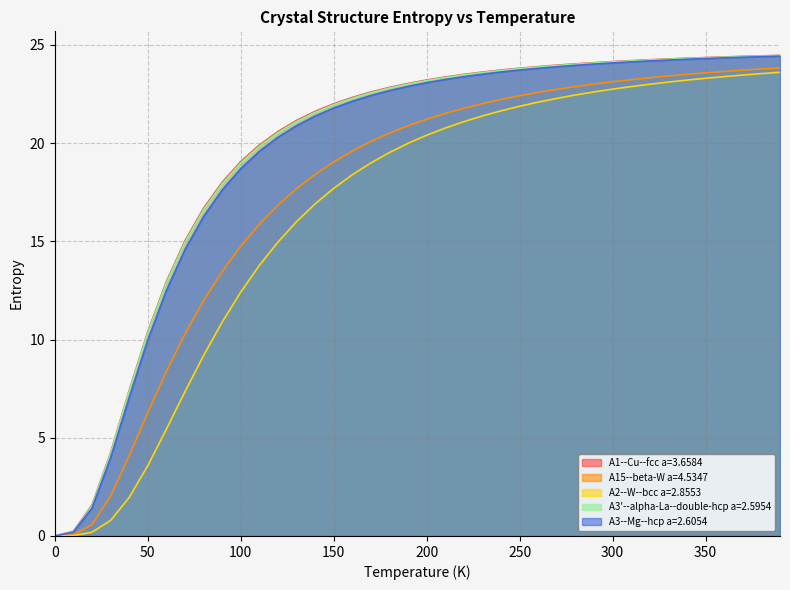

What is the value of the A15--beta-W a=4.5347 point at the 2nd from the left?

0.1